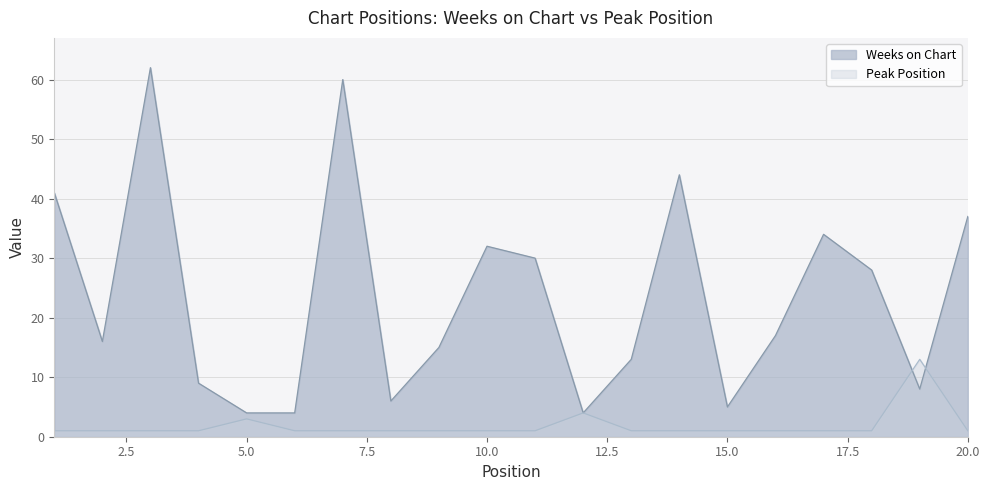

Between which two adjacent categories do Peak Position and Weeks on Chart first intersect?

18 and 19